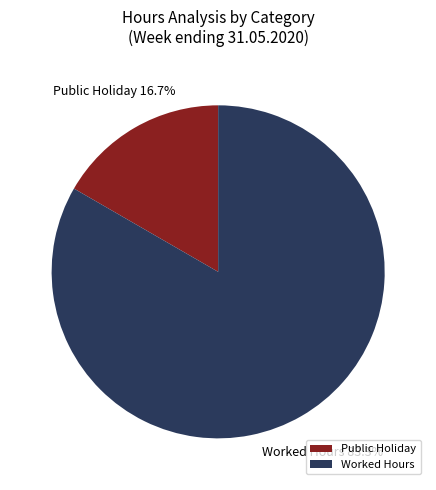

Which slice is the largest?

Worked Hours